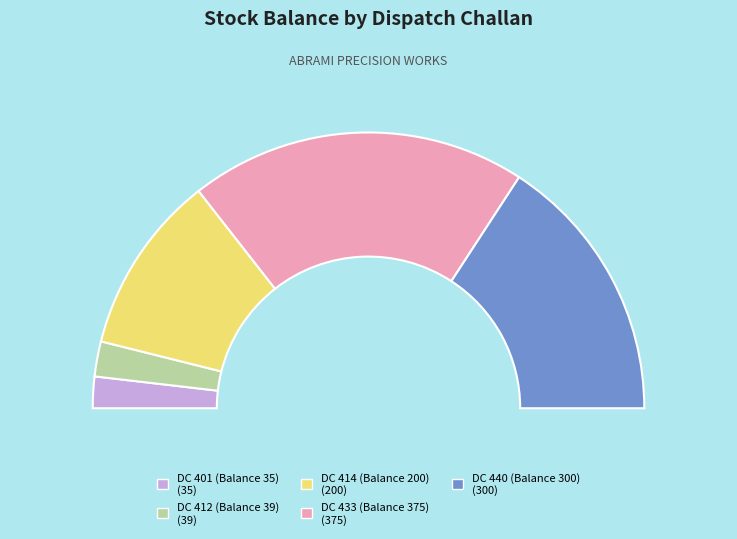

What is the change in value from DC 412 (Balance 39) to DC 440 (Balance 300)?

+261